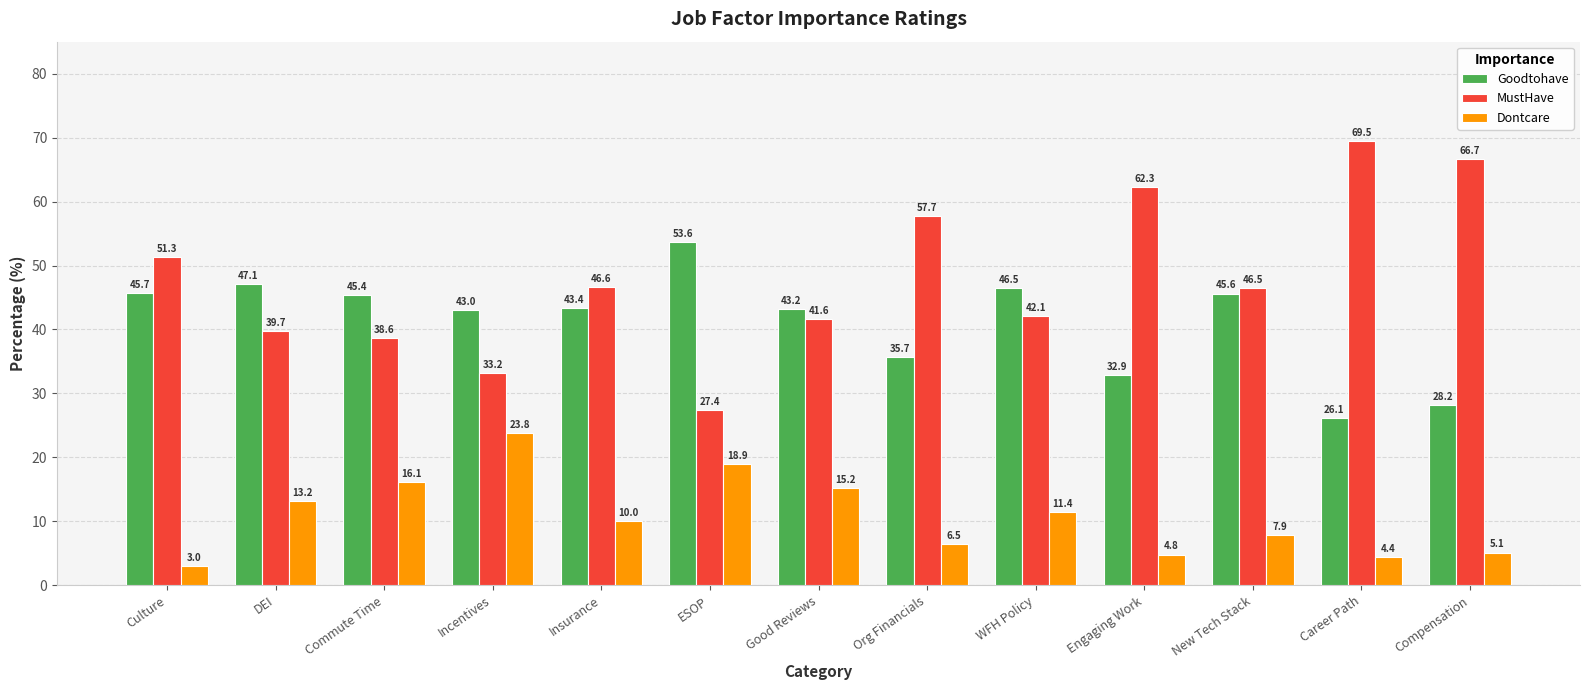

What is the smallest value displayed?

3.0